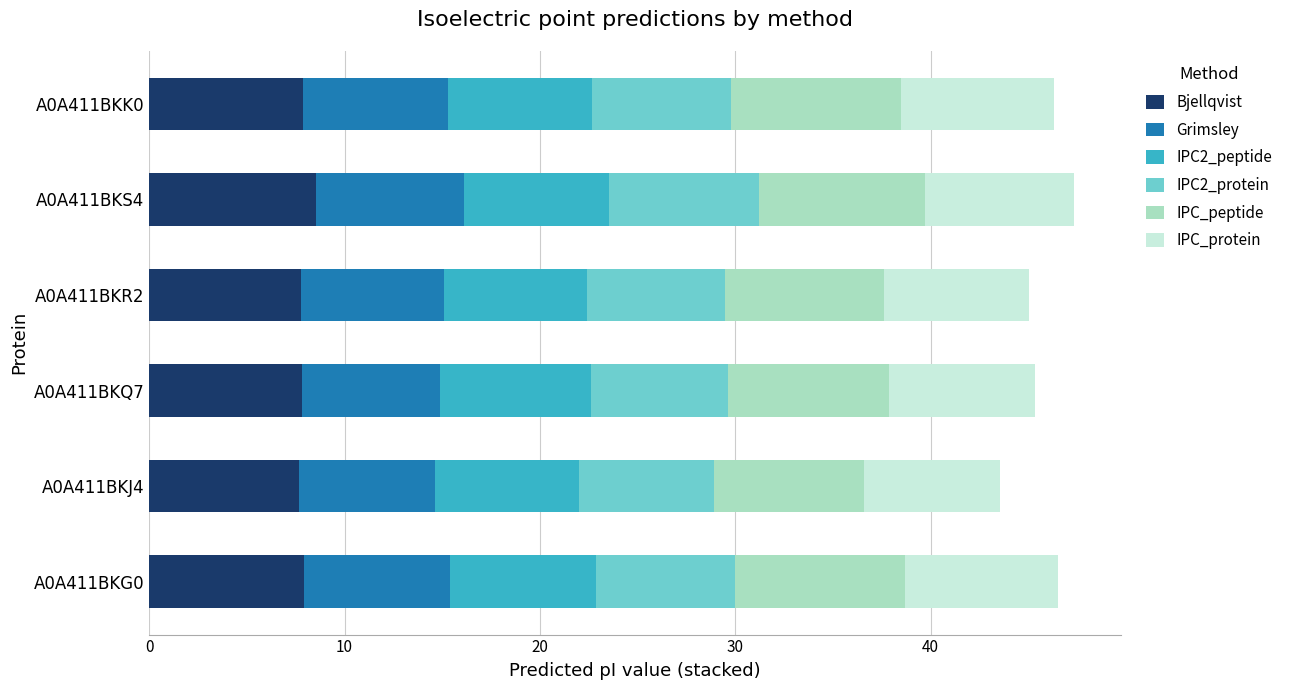

What is the maximum value for Bjellqvist?

8.6